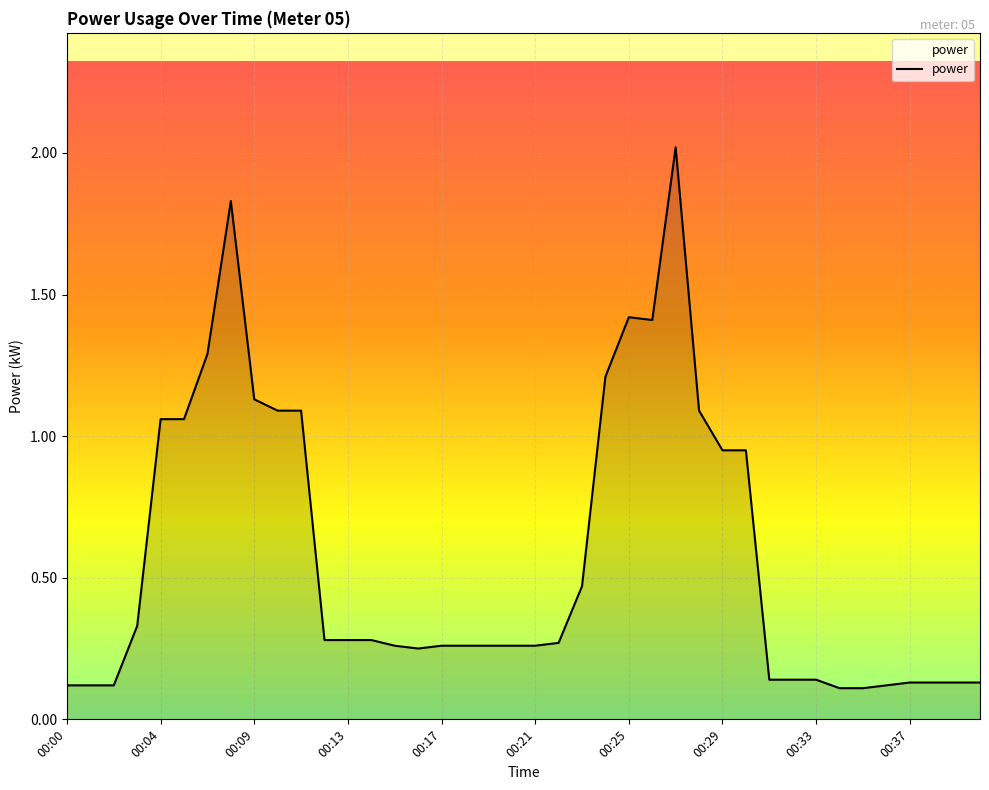

What is the maximum value shown in the chart?

2.0